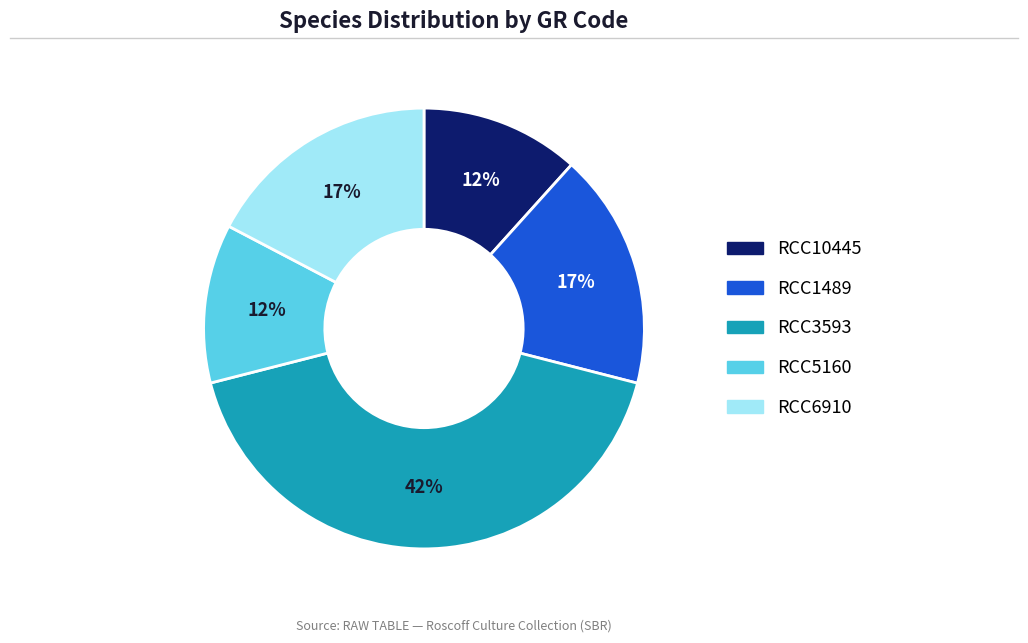

To the nearest percent, what is the average slice percentage?

20%